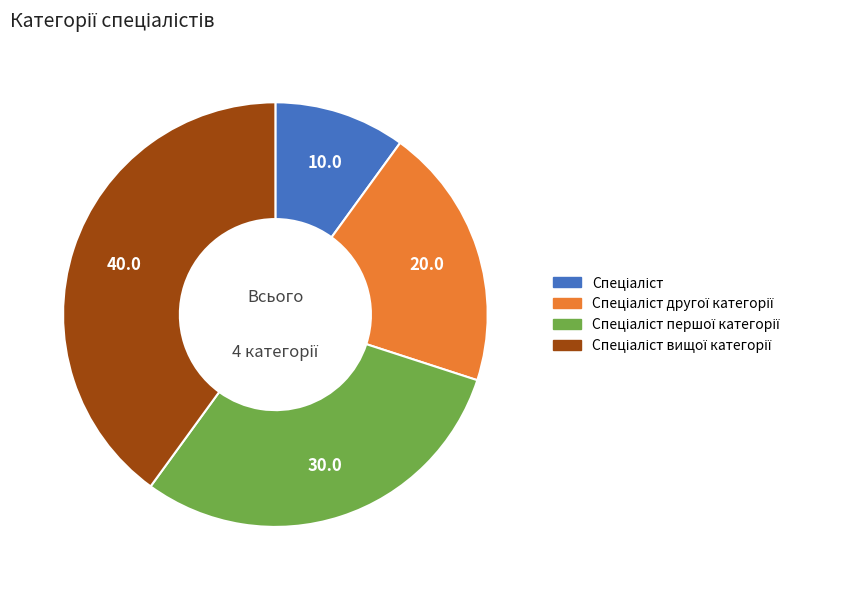

How many segments does this pie chart have?

4